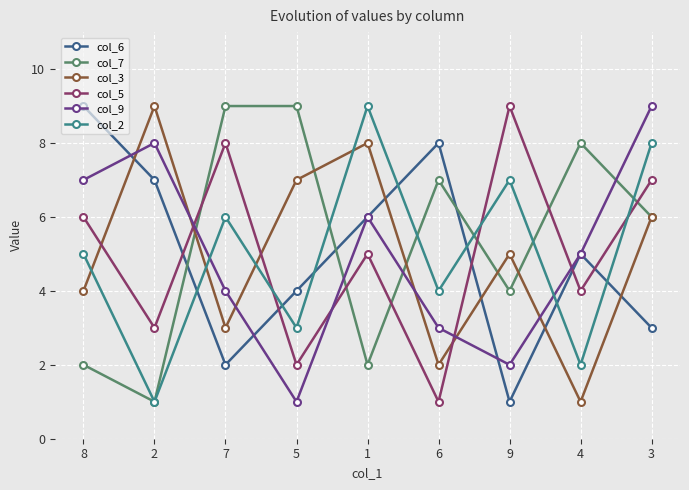

After their last crossing, which series has the higher values: col_2 or col_5?

col_2